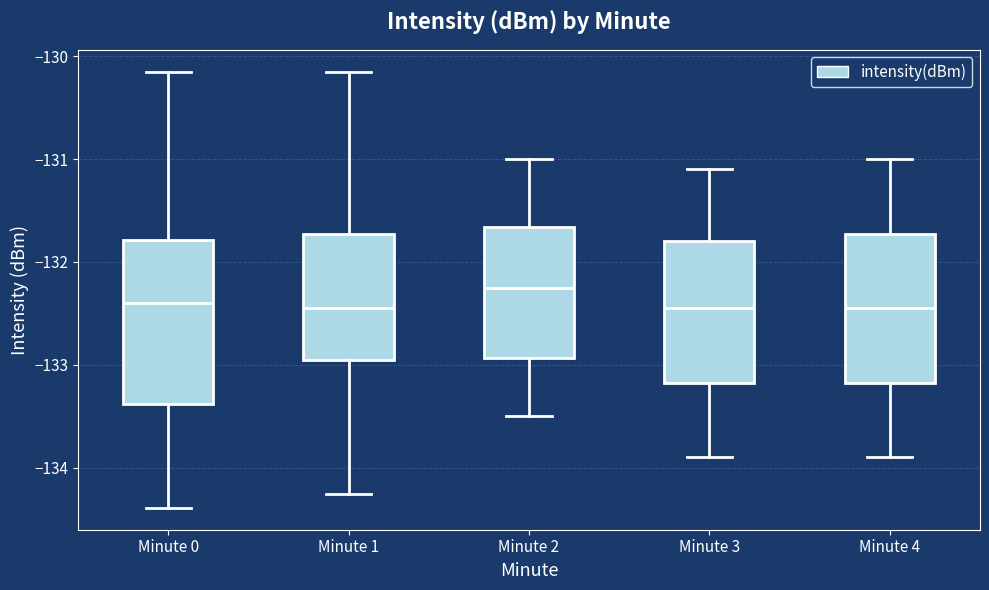

Where does the upper whisker of the box for Minute 0 end on the y-axis? The values are not printed on the chart, so give them approximately, as read against the axis.

-130.1